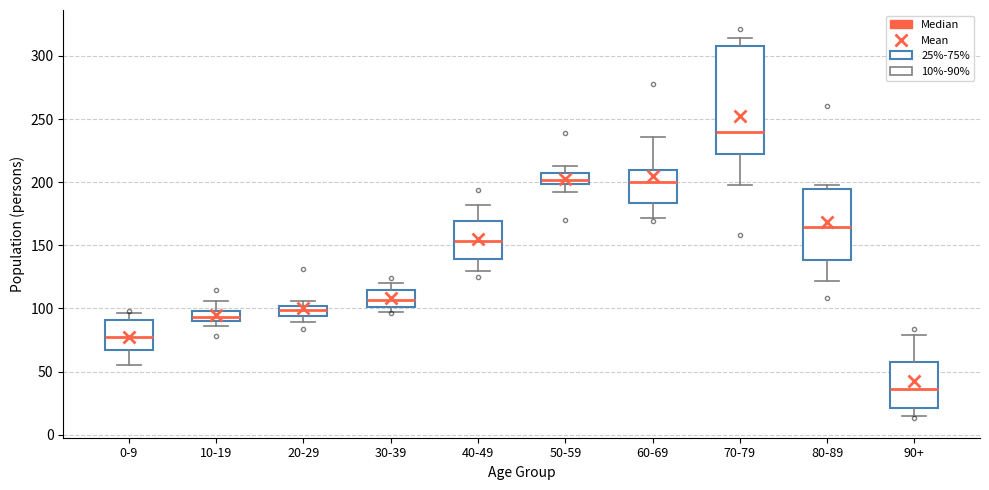

Which box has the lowest median line?

90+